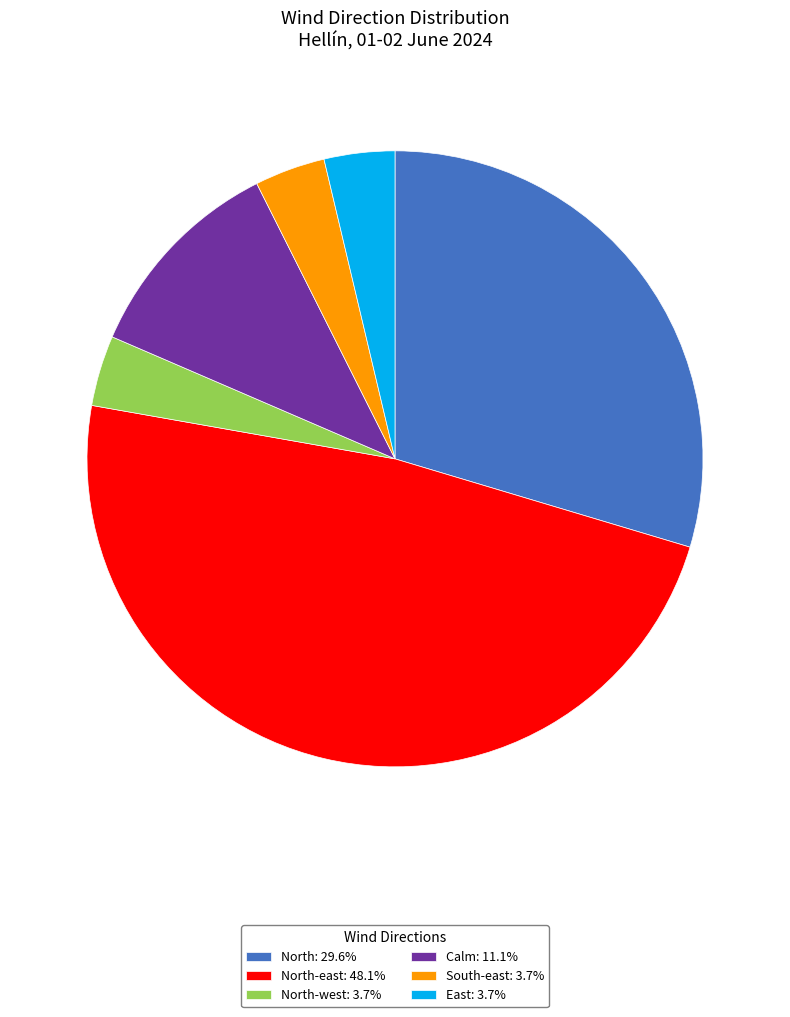

How many segments does this pie chart have?

6